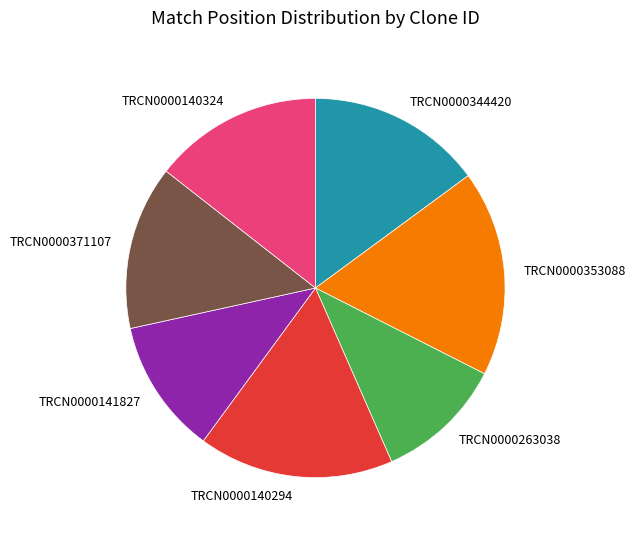

Count the number of slices in the pie.

7